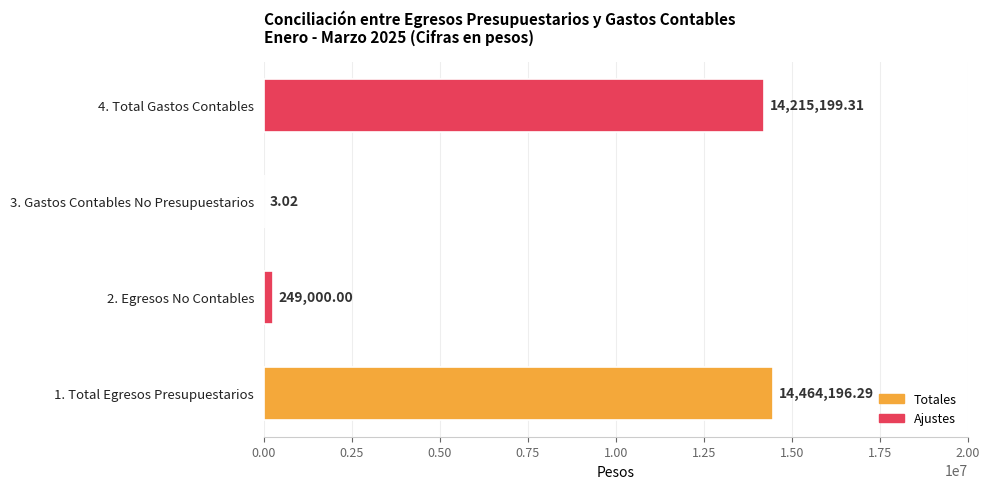

Between 3. Gastos Contables No Presupuestarios and 1. Total Egresos Presupuestarios, which is larger?

1. Total Egresos Presupuestarios